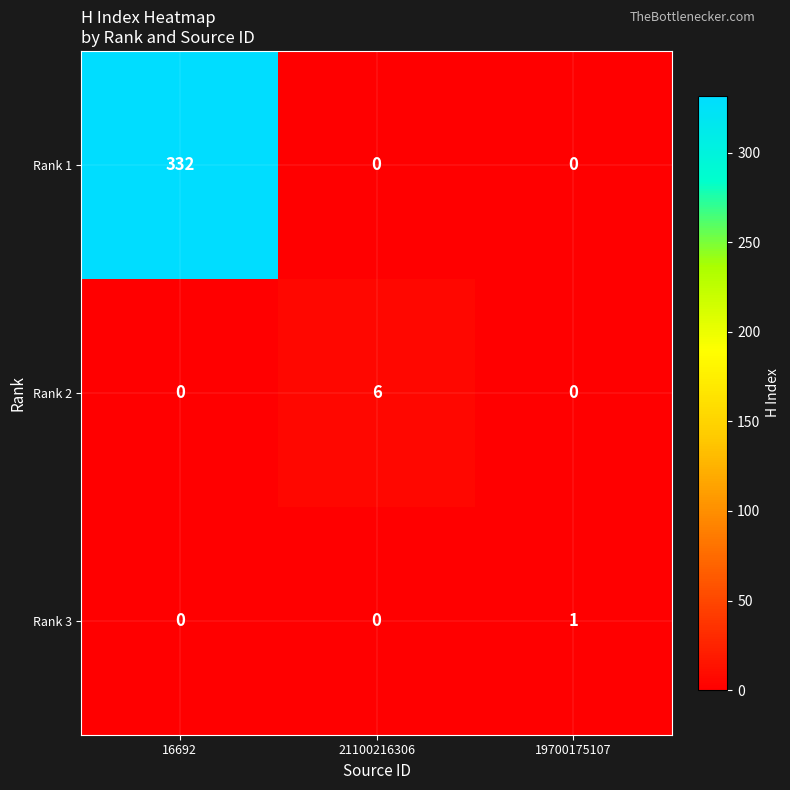

What is the sum of all Rank 2 values?

6